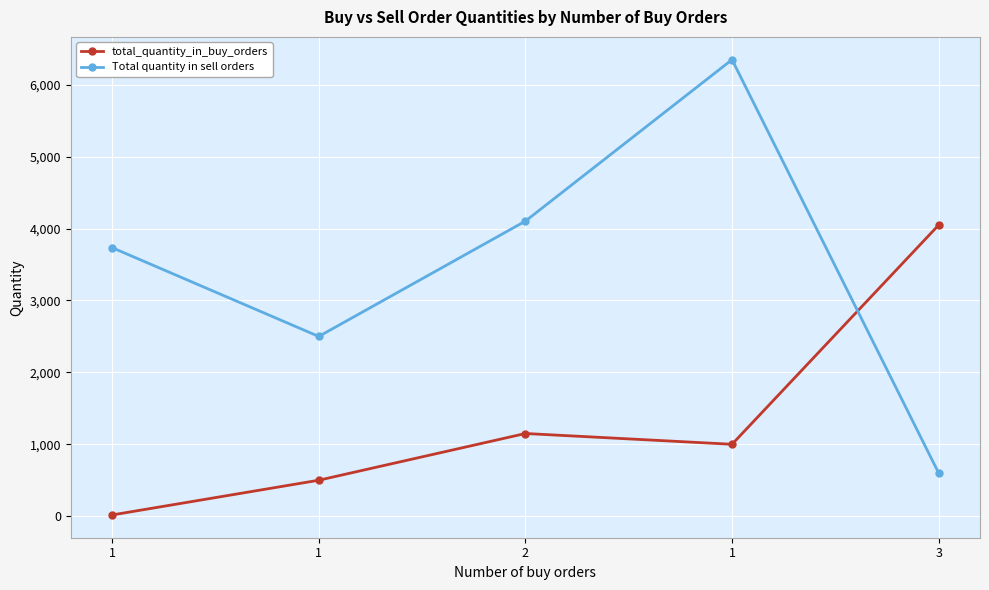

In total_quantity_in_buy_orders, how many points are lower than both neighbors (excluding endpoints)?

1